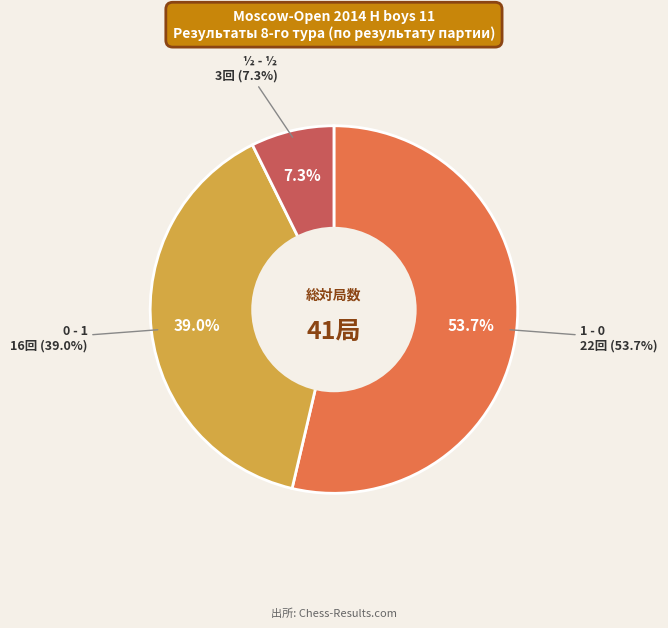

What is the largest slice in the pie chart?

1 - 0